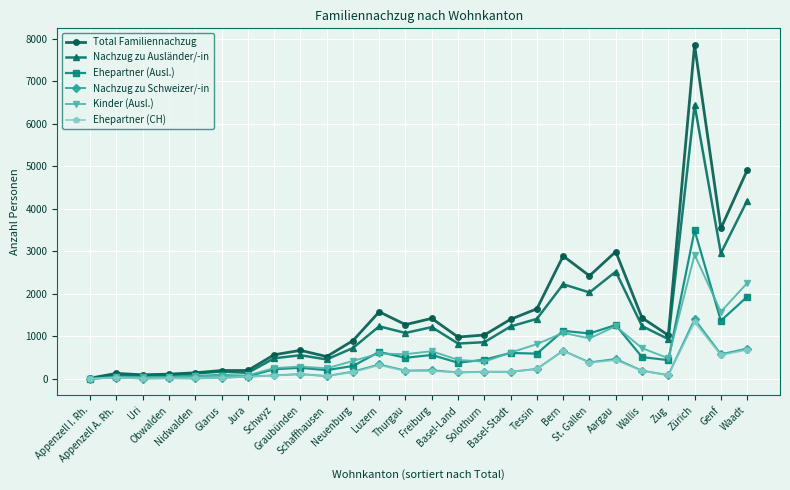

True or false: Nachzug zu Schweizer/-in has a value of 470 at Aargau.

True